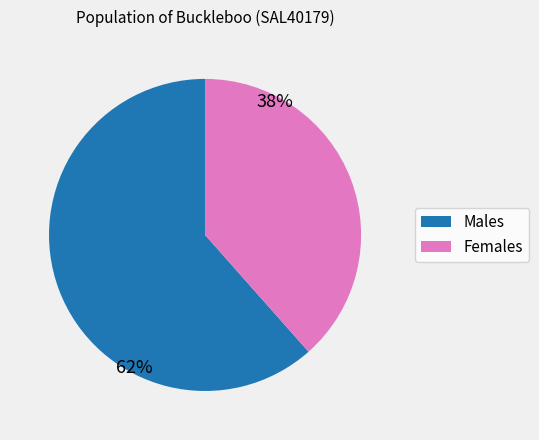

What is the ratio of the value at Females to the value at Males?

0.6